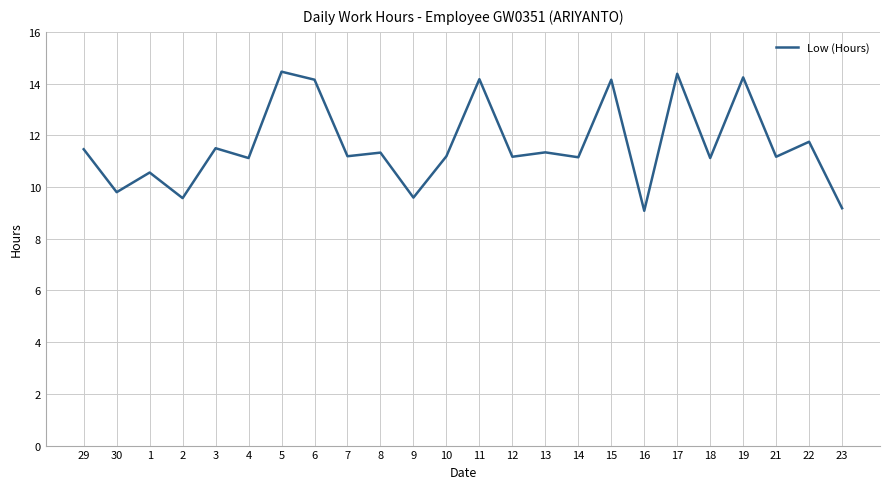

Which has a higher value, 29 or 18?

29